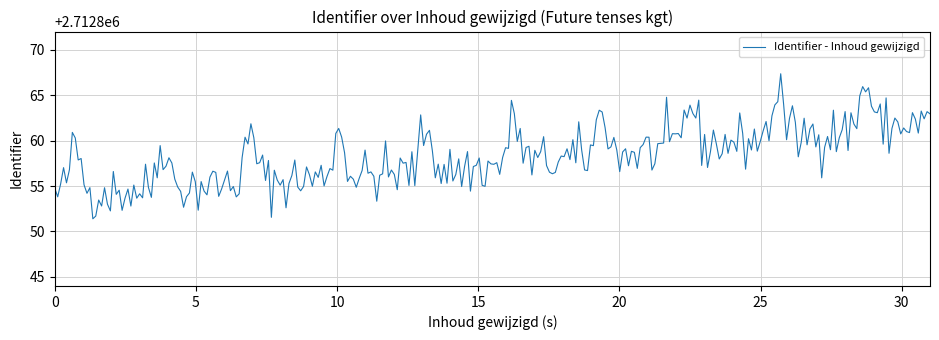

What is the maximum value shown in the chart?

2712867.4